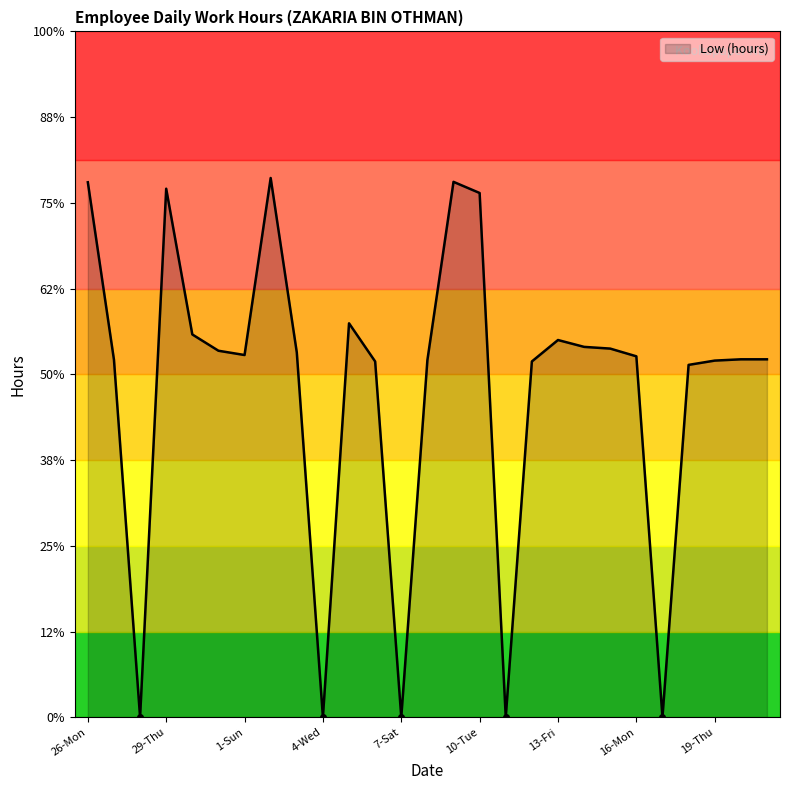

How many points are lower than both their immediate neighbors (excluding endpoints)?

6